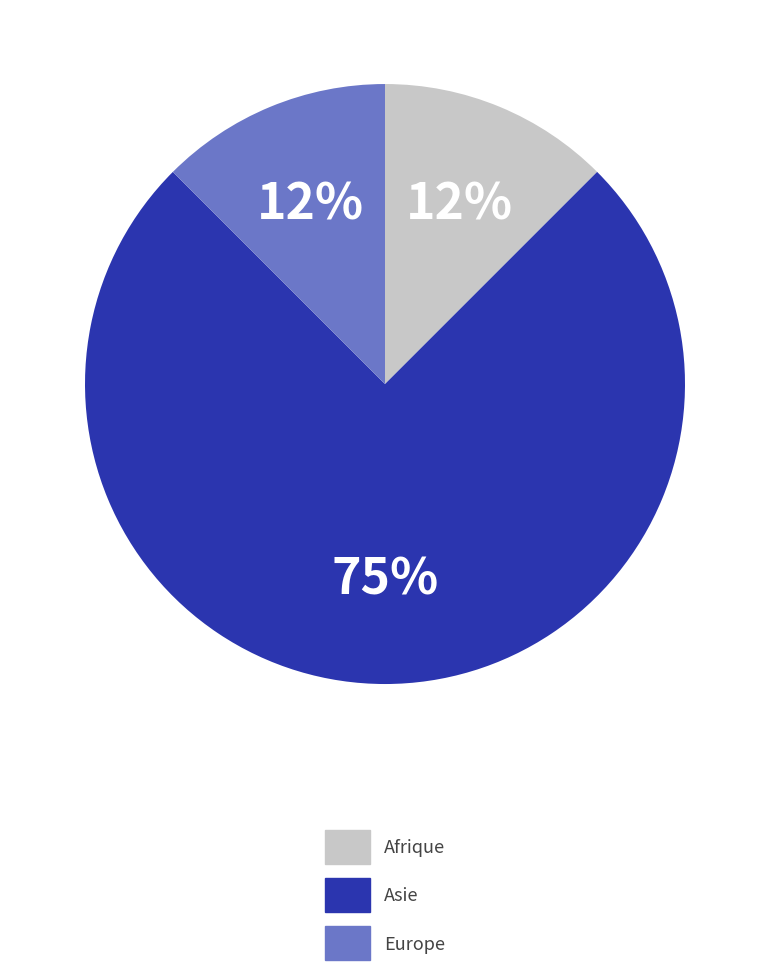

How many segments does this pie chart have?

3